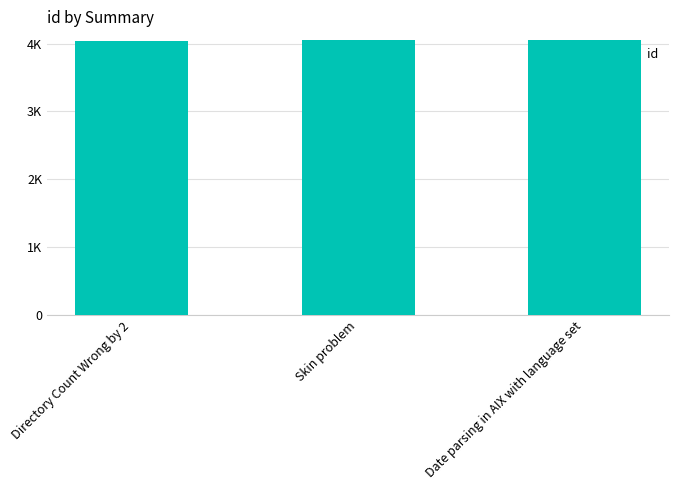

True or false: the data shows 4051 at Skin problem.

True